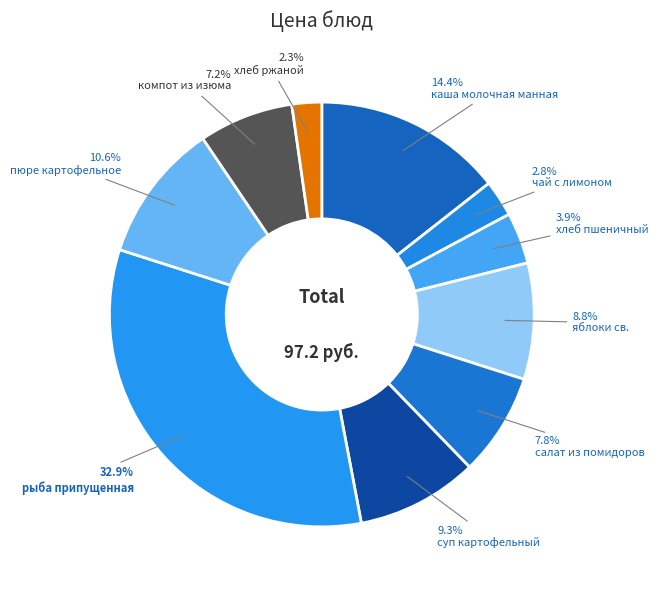

How many segments does this pie chart have?

10